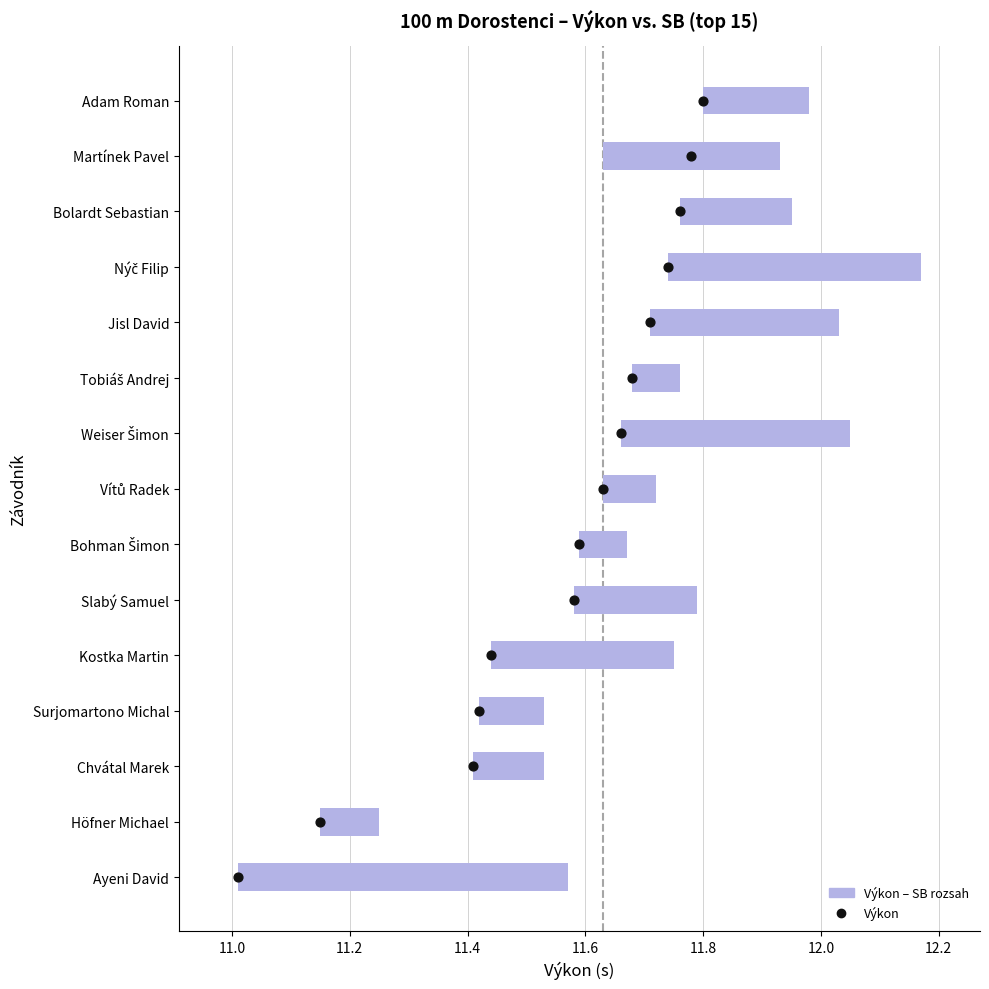

Which series reaches the maximum Y coordinate?

SB